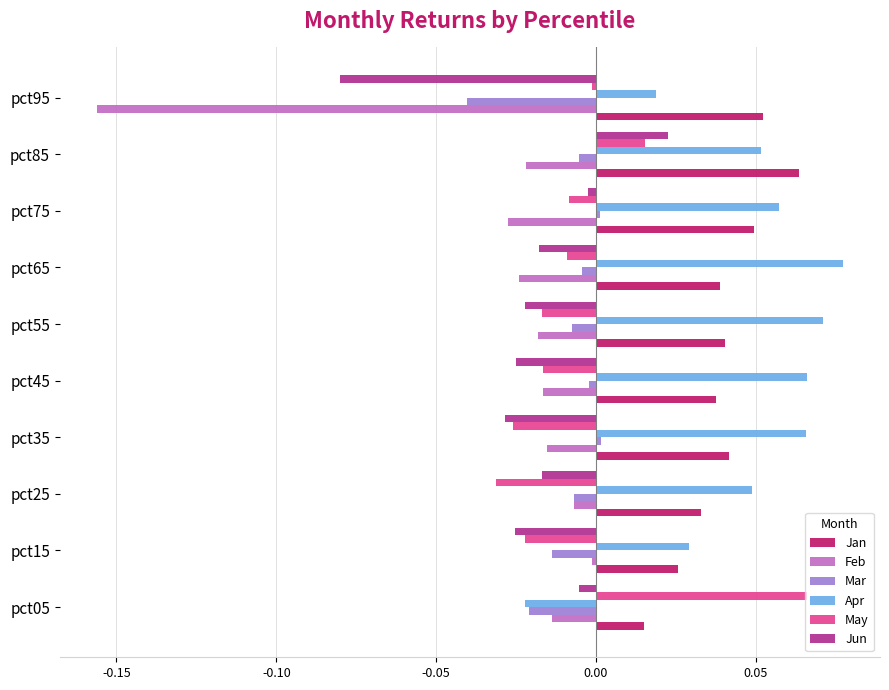

At which label is Apr closest to 0?

pct95